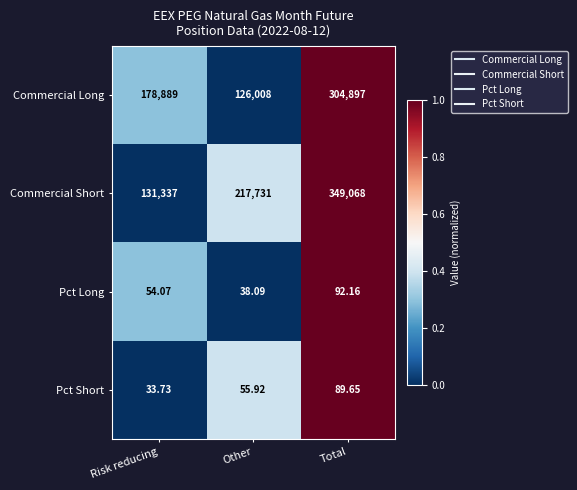

At which category is the sum across all series the highest?

Total